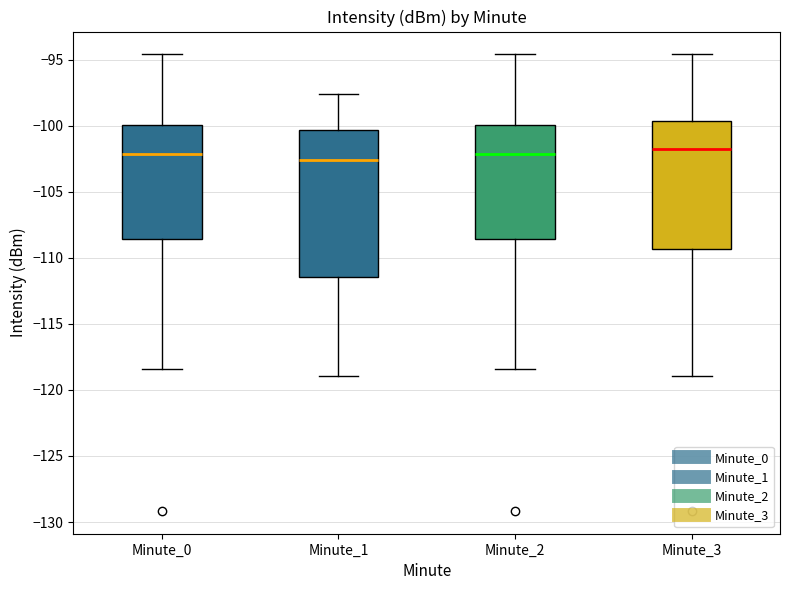

Reading left to right, read every box against the y-axis: the position of its median line, the range the box covers, and the ends of its whiskers. The values are not printed on the chart, so give them approximately, as read against the axis.

Minute_0: median -102.0, box -108.5 to -100.0, whiskers -118.5 to -94.5
Minute_1: median -102.5, box -111.5 to -100.5, whiskers -119.0 to -97.5
Minute_2: median -102.0, box -108.5 to -100.0, whiskers -118.5 to -94.5
Minute_3: median -102.0, box -109.5 to -99.5, whiskers -119.0 to -94.5